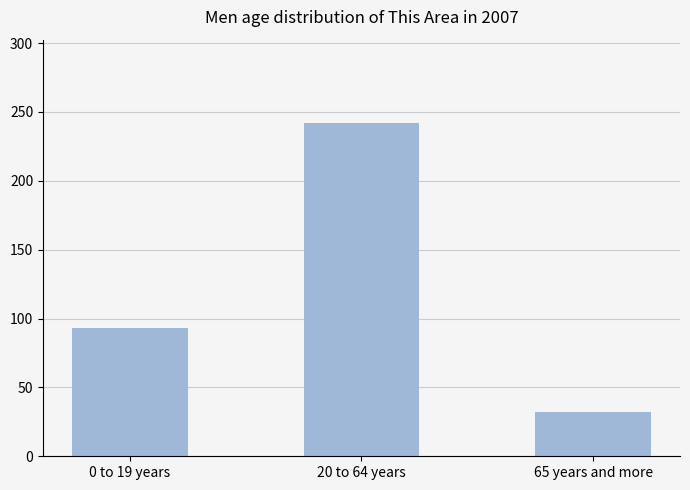

Reading left to right, what are all the values shown in this chart?

0 to 19 years=93	20 to 64 years=242	65 years and more=32